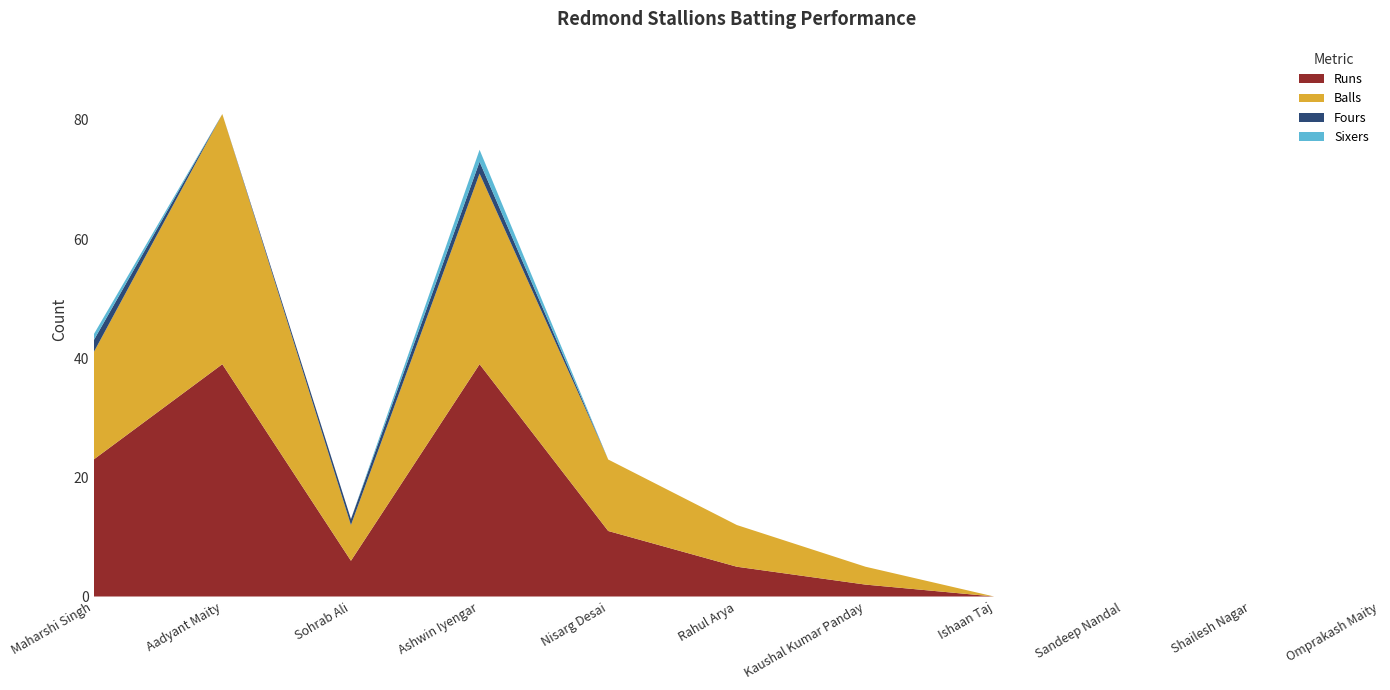

Reading right to left, transcribe all the data shown in this chart.

Runs: 0	0	0	0	2	5	11	39	6	39	23
Balls: 0	0	0	0	3	7	12	32	6	42	18
Fours: 0	0	0	0	0	0	0	2	1	0	2
Sixers: 0	0	0	0	0	0	0	2	0	0	1